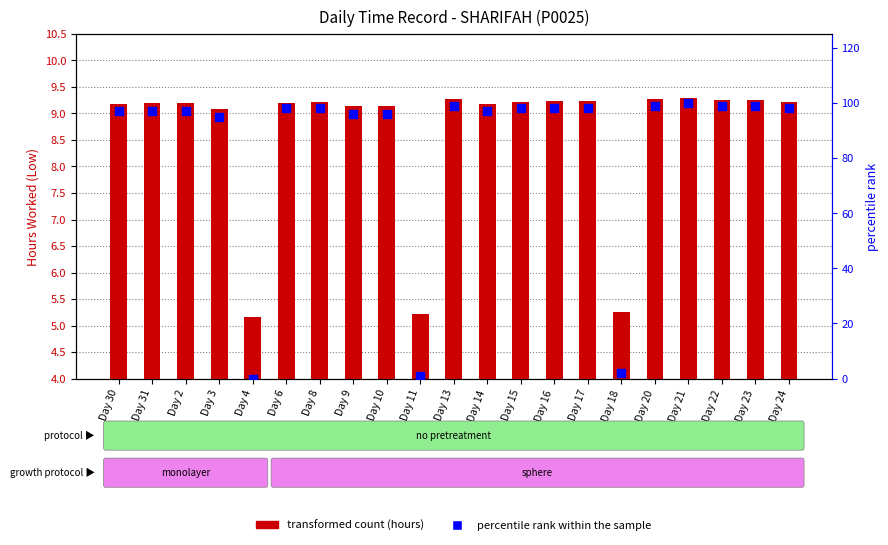

At which category is the sum across all series the highest?

Day 21